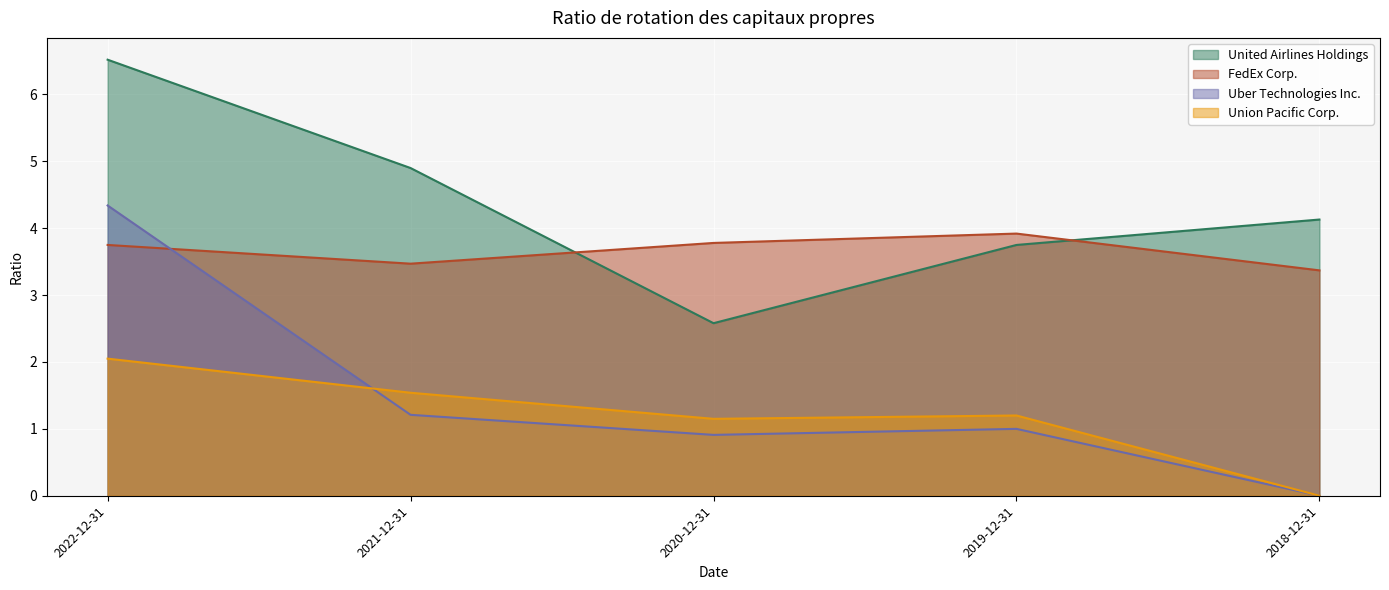

What is the difference between the FedEx Corp. values at 2019-12-31 and 2020-12-31?

0.1